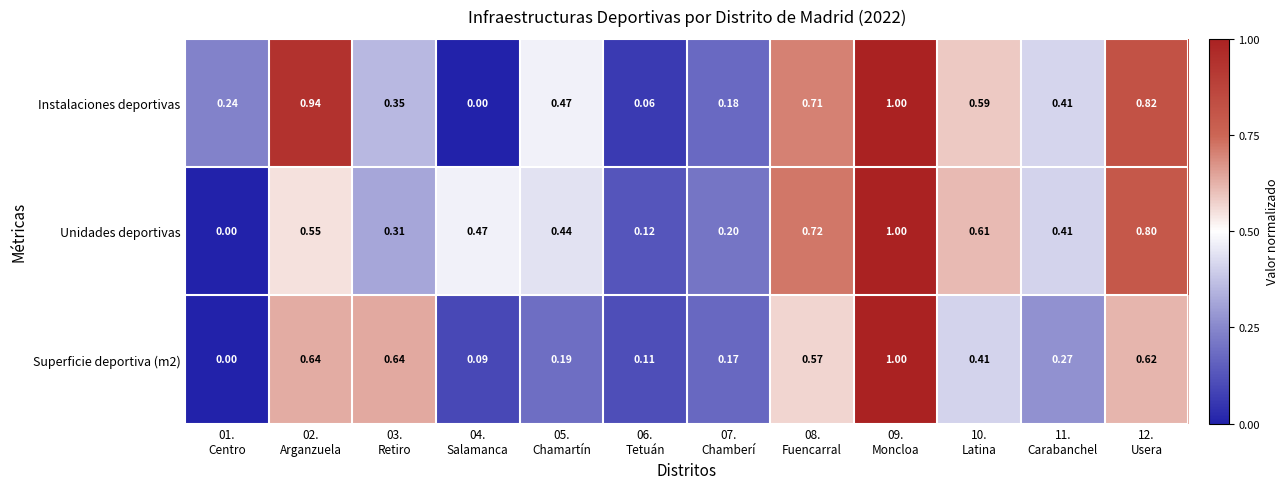

Which series has the largest total across all categories?

Instalaciones deportivas